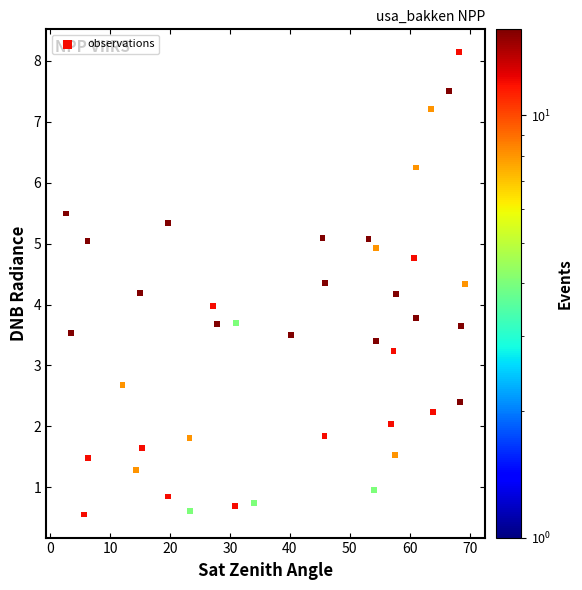

What is the range of Y values (max minus min)?

7.6